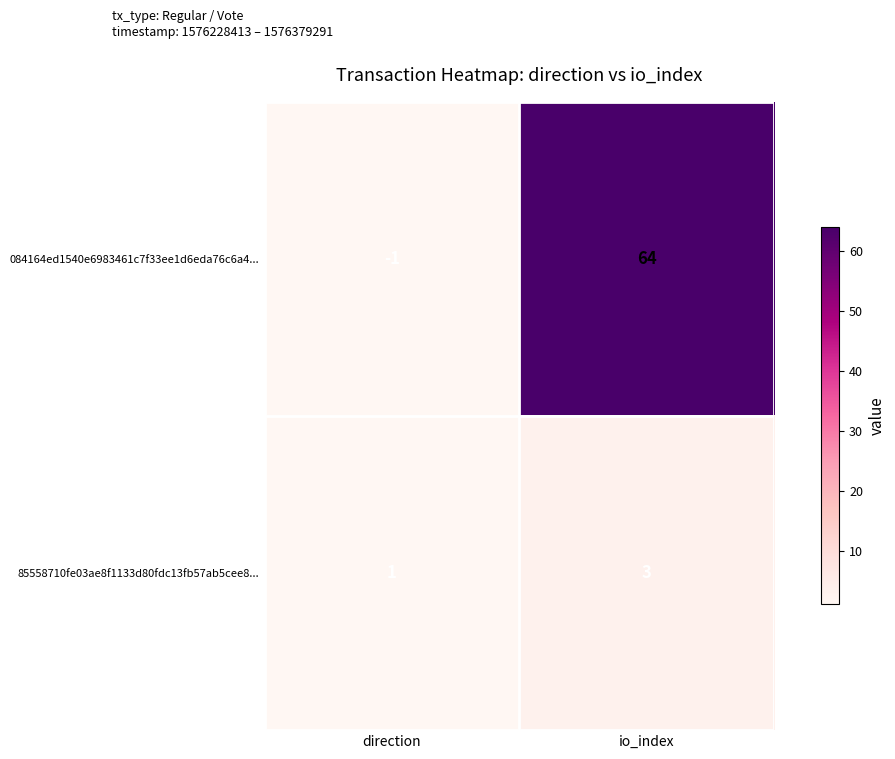

Rank the series by their maximum value, from highest to lowest.

084164ed1540e6983461c7f33ee1d6eda76c6a4..., 85558710fe03ae8f1133d80fdc13fb57ab5cee8...